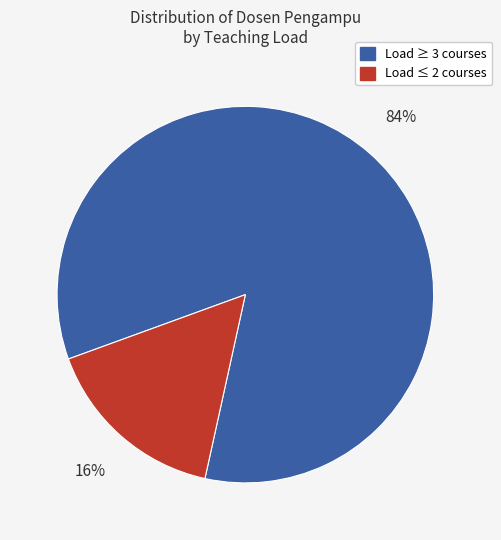

Count the number of slices in the pie.

2